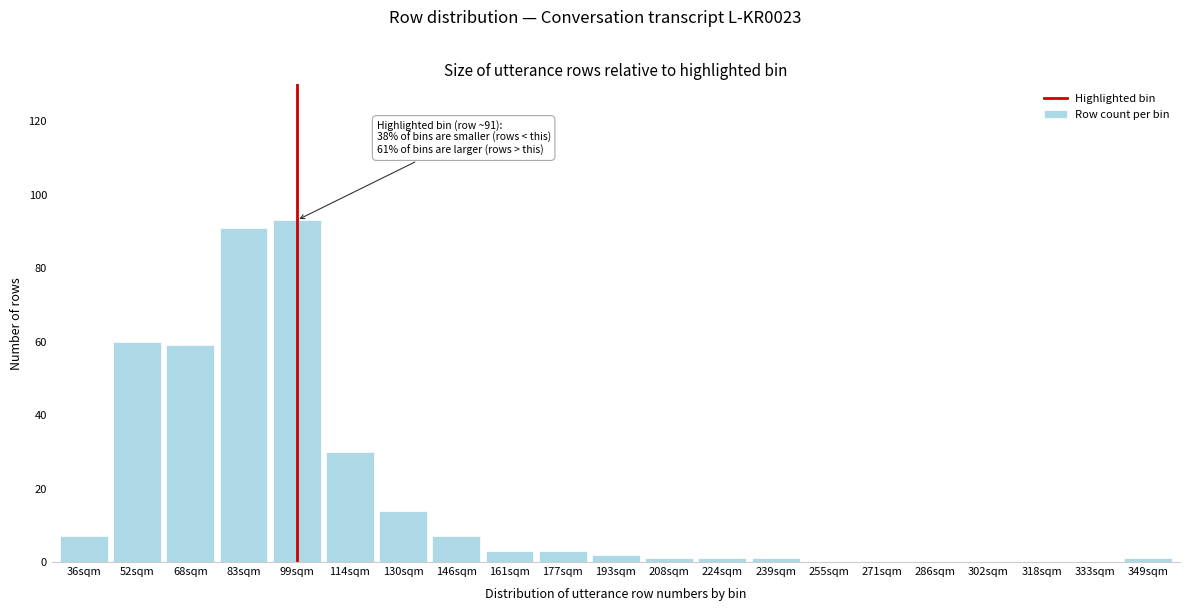

Reading left to right, list all the values displayed in this chart.

36sqm=7	52sqm=60	68sqm=59	83sqm=91	99sqm=93	114sqm=30	130sqm=14	146sqm=7	161sqm=3	177sqm=3	193sqm=2	208sqm=1	224sqm=1	239sqm=1	255sqm=0	271sqm=0	286sqm=0	302sqm=0	318sqm=0	333sqm=0	349sqm=1